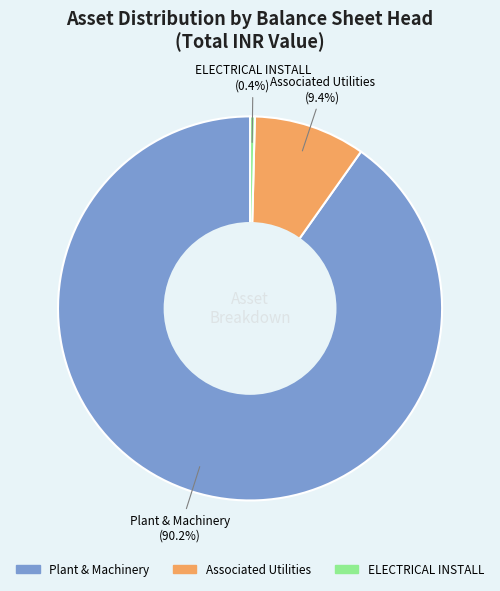

What is the majority slice?

Plant & Machinery